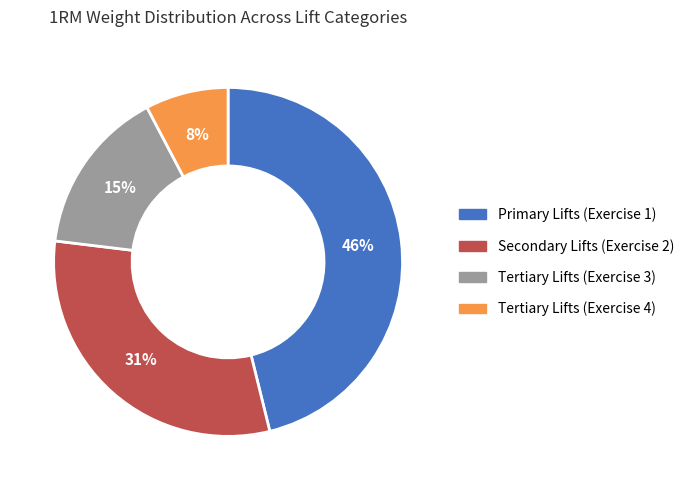

Which category has the biggest portion of the pie?

Primary Lifts (Exercise 1)